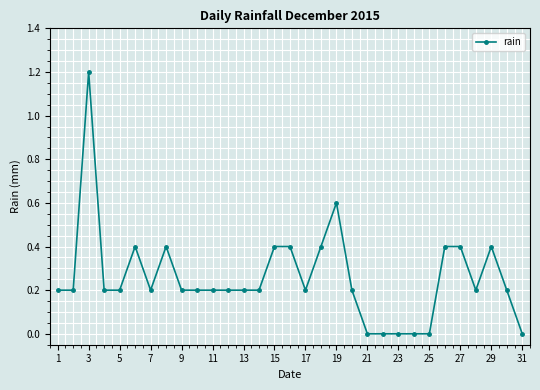

How many values are between 0 and 1?

30